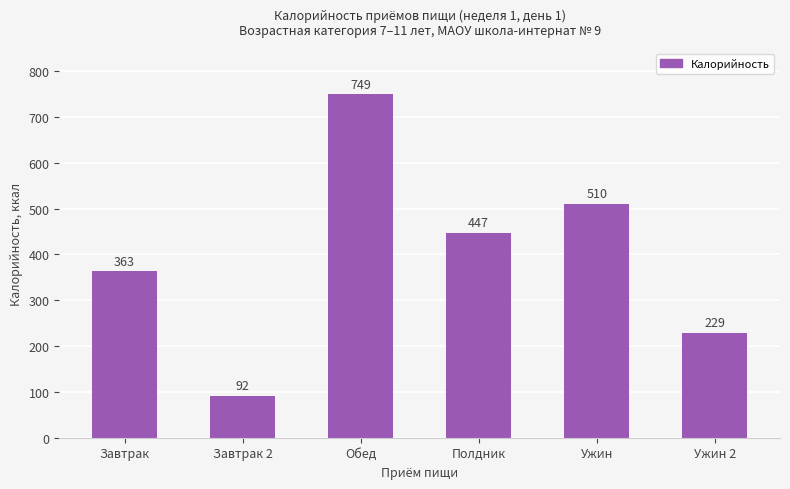

What is the label of the 3rd bar from the right?

Полдник